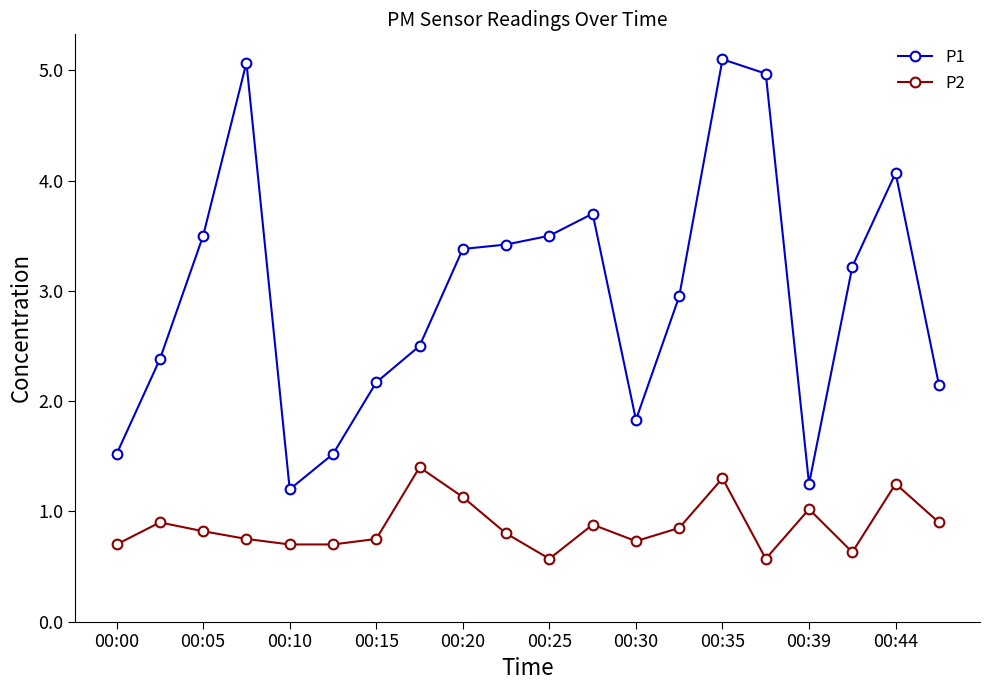

What is the highest value of the P1 series?

5.1